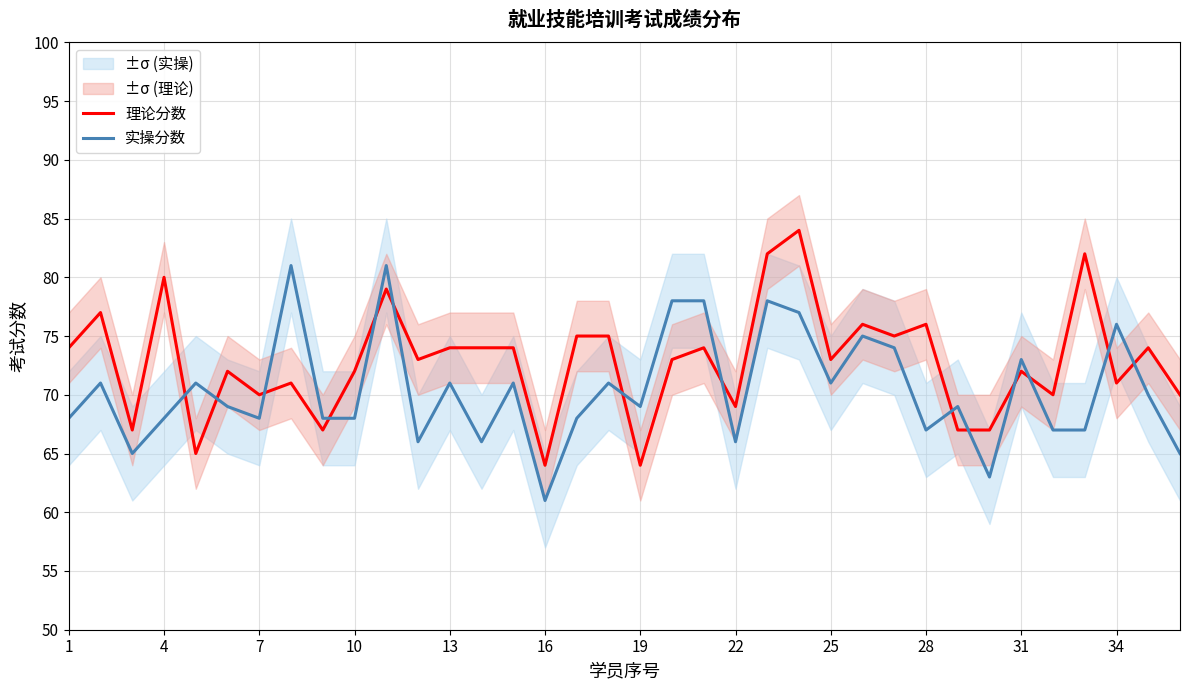

True or false: 理论分数 and 实操分数 cross at least once.

True